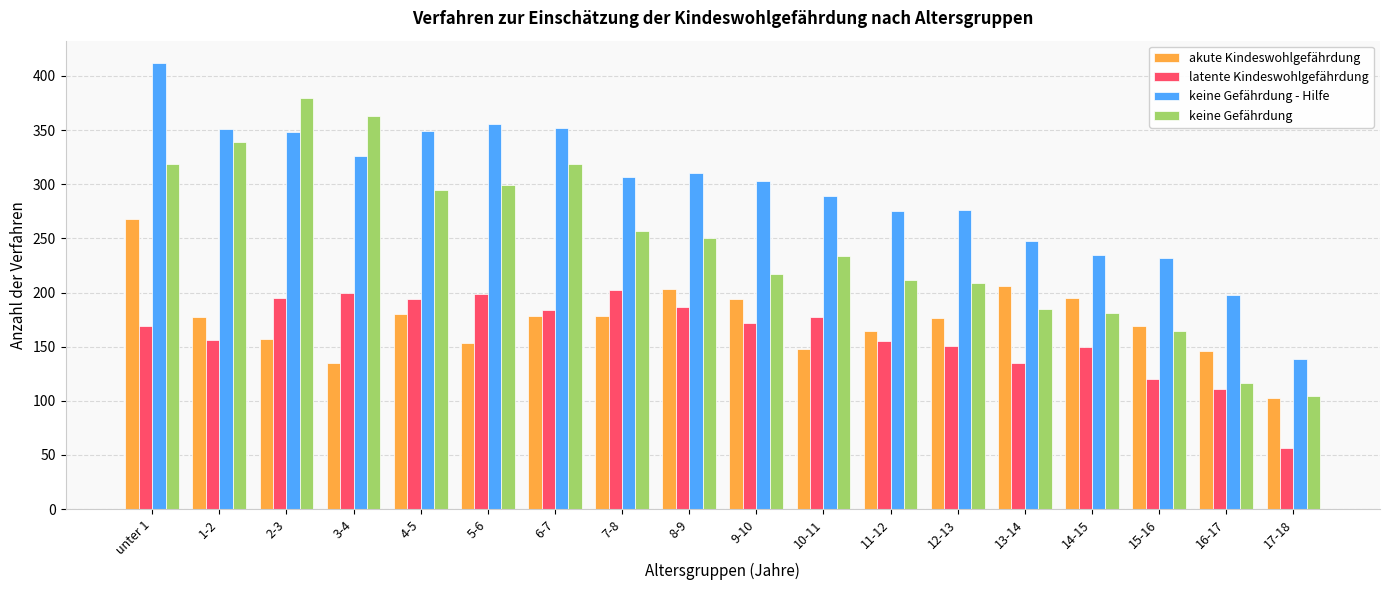

What is the label of the 7th bar from the right?

11-12